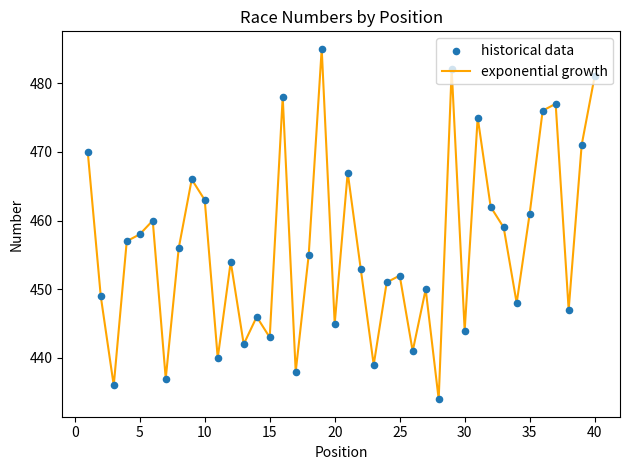

What is the smallest value displayed?

434